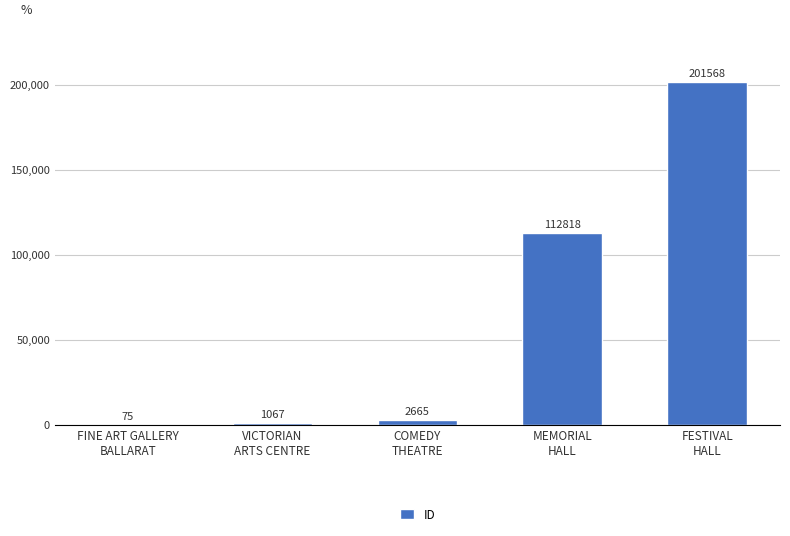

Reading right to left, what are all the values shown in this chart?

201568	112818	2665	1067	75